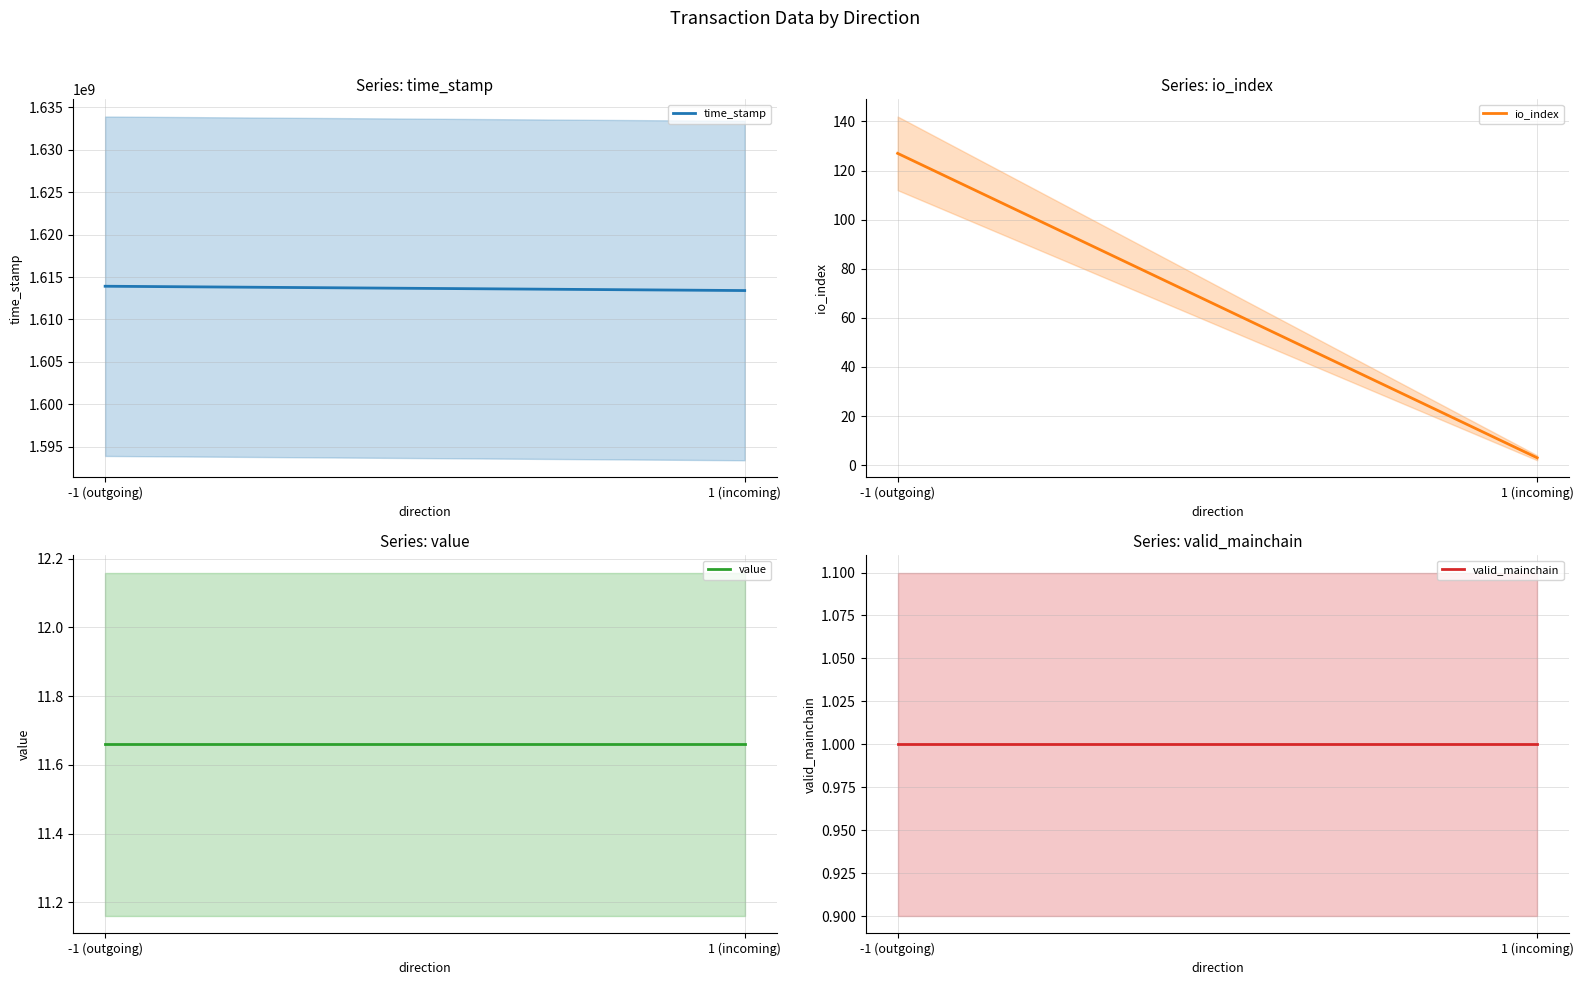

What is the value of the value point at the 2nd from the left?

11.7